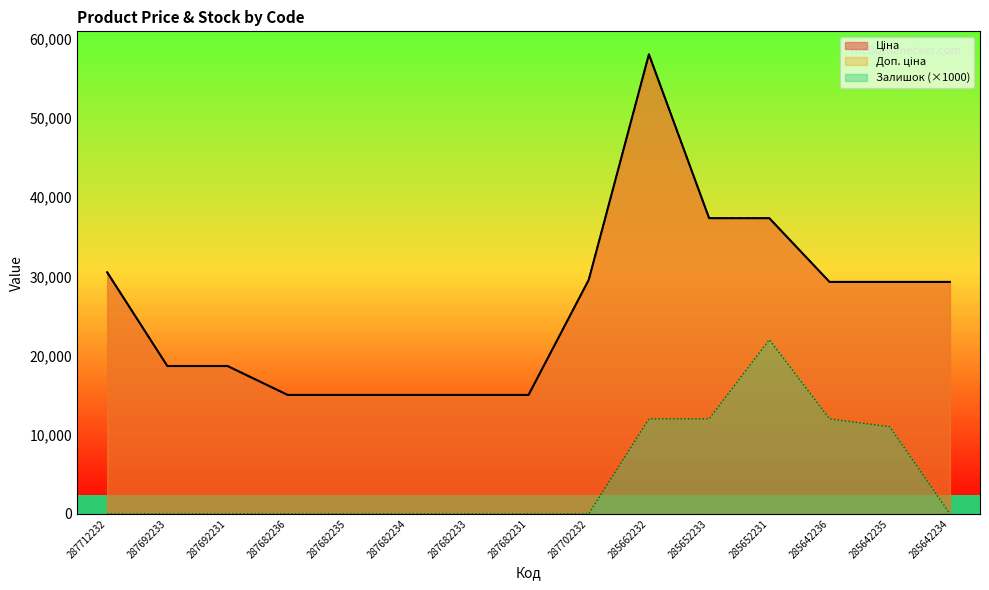

Rank the series by their maximum value, from lowest to highest.

Залишок, Ціна, Доп. ціна